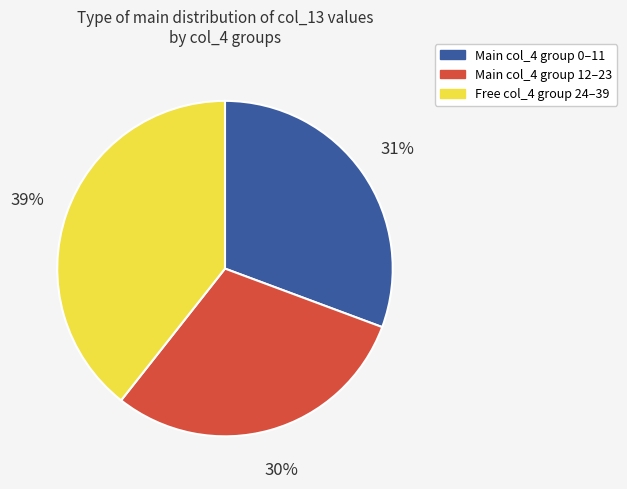

To the nearest percent, what is the average slice percentage?

33%